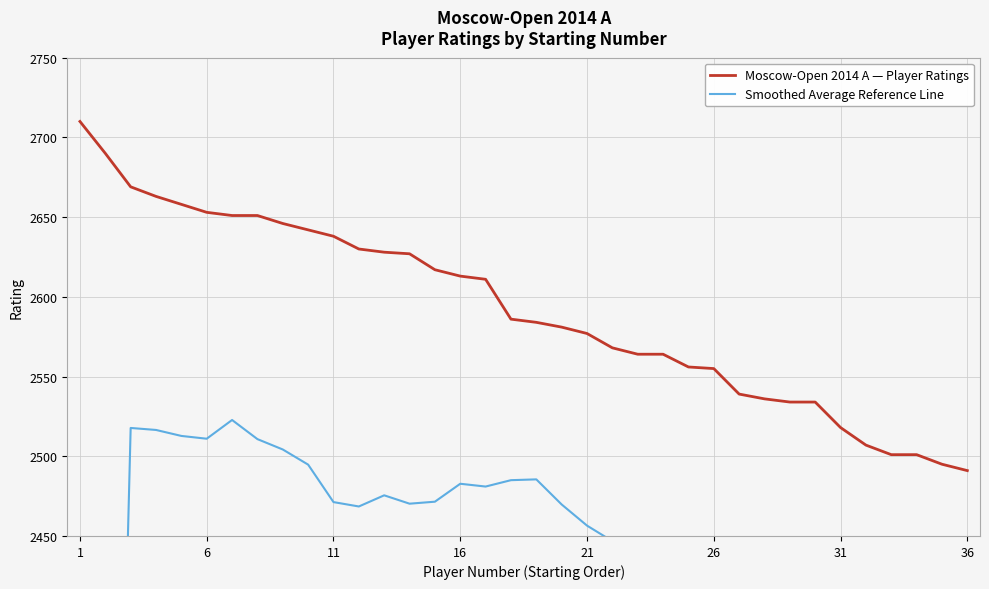

Is it true that Moscow-Open 2014 A — Player Ratings equals 4388.1 at 31?

False